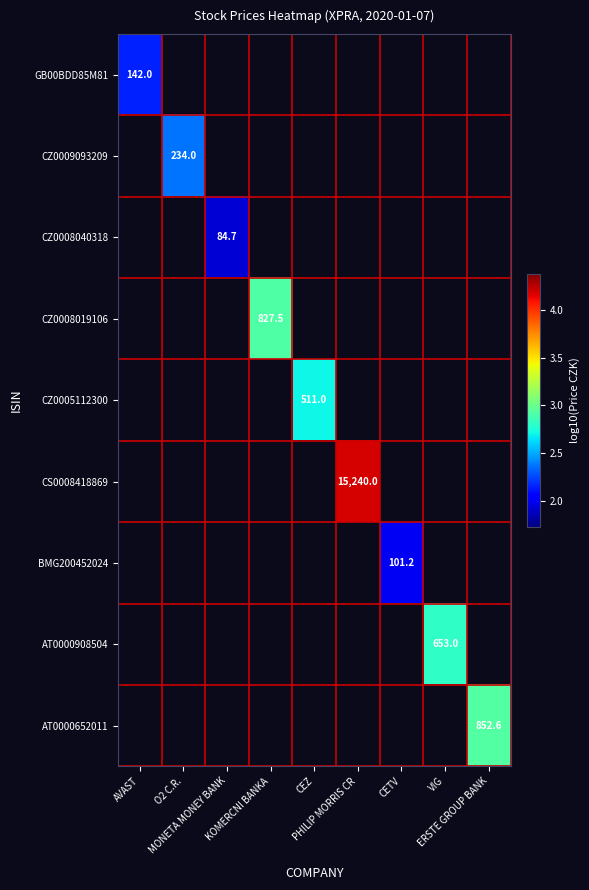

Is it true that BMG200452024 equals 2.0 at CETV?

True